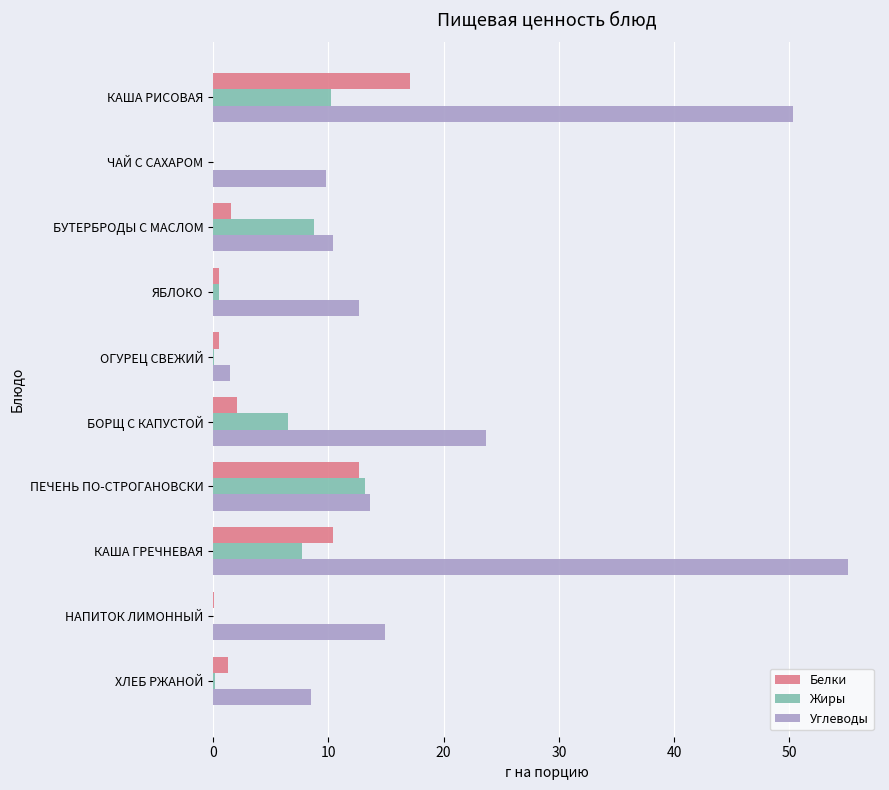

Between ОГУРЕЦ СВЕЖИЙ and КАША ГРЕЧНЕВАЯ, which series saw the biggest shift?

Углеводы